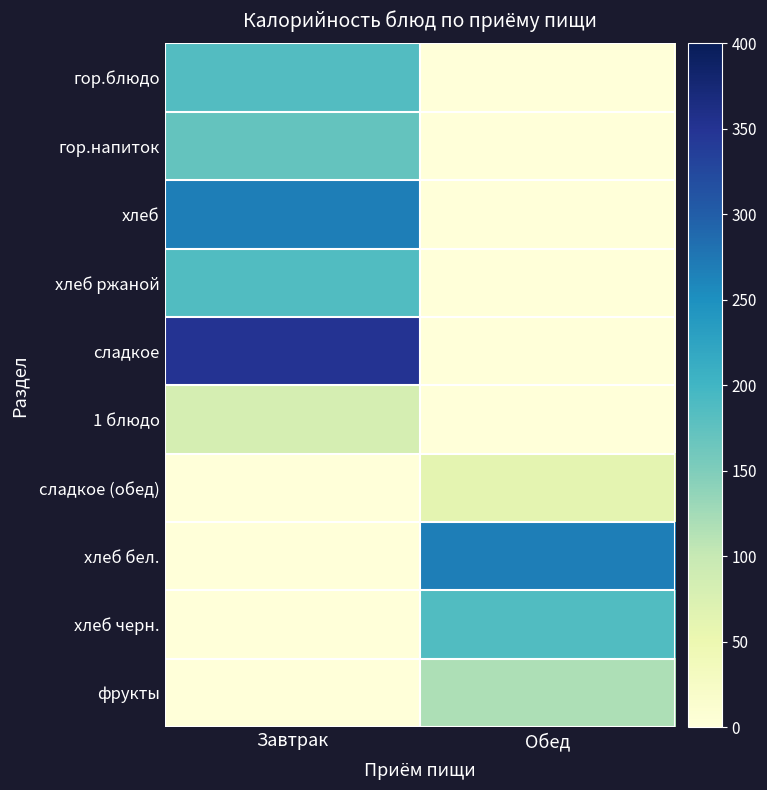

Which series has the widest spread of values?

сладкое